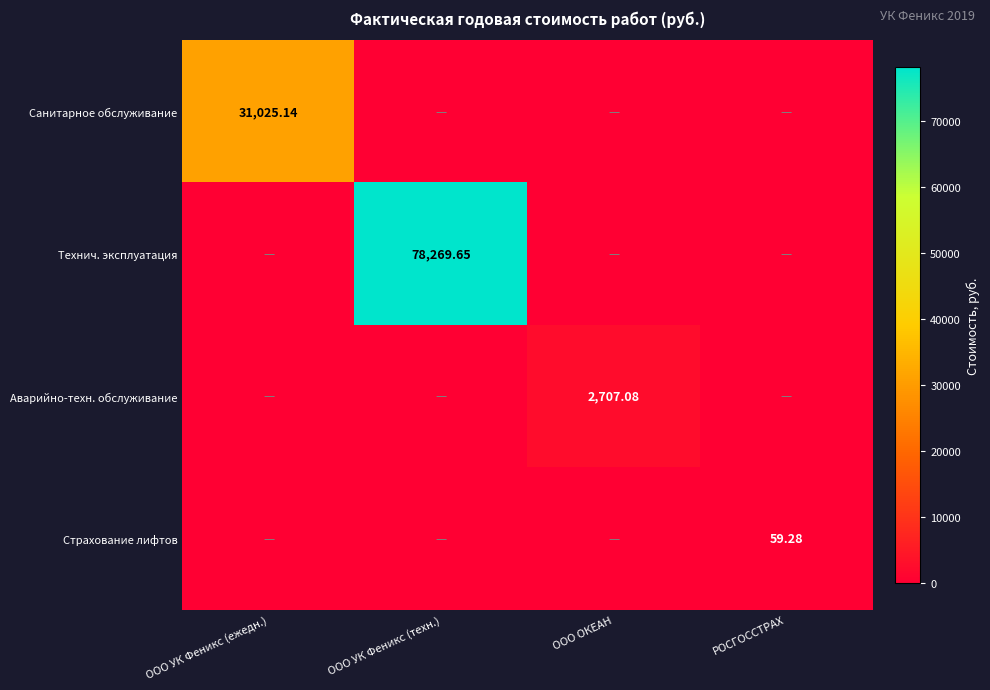

List the series in order of their peak value, lowest first.

Страхование лифтов, Аварийно-техн. обслуживание, Санитарное обслуживание, Технич. эксплуатация